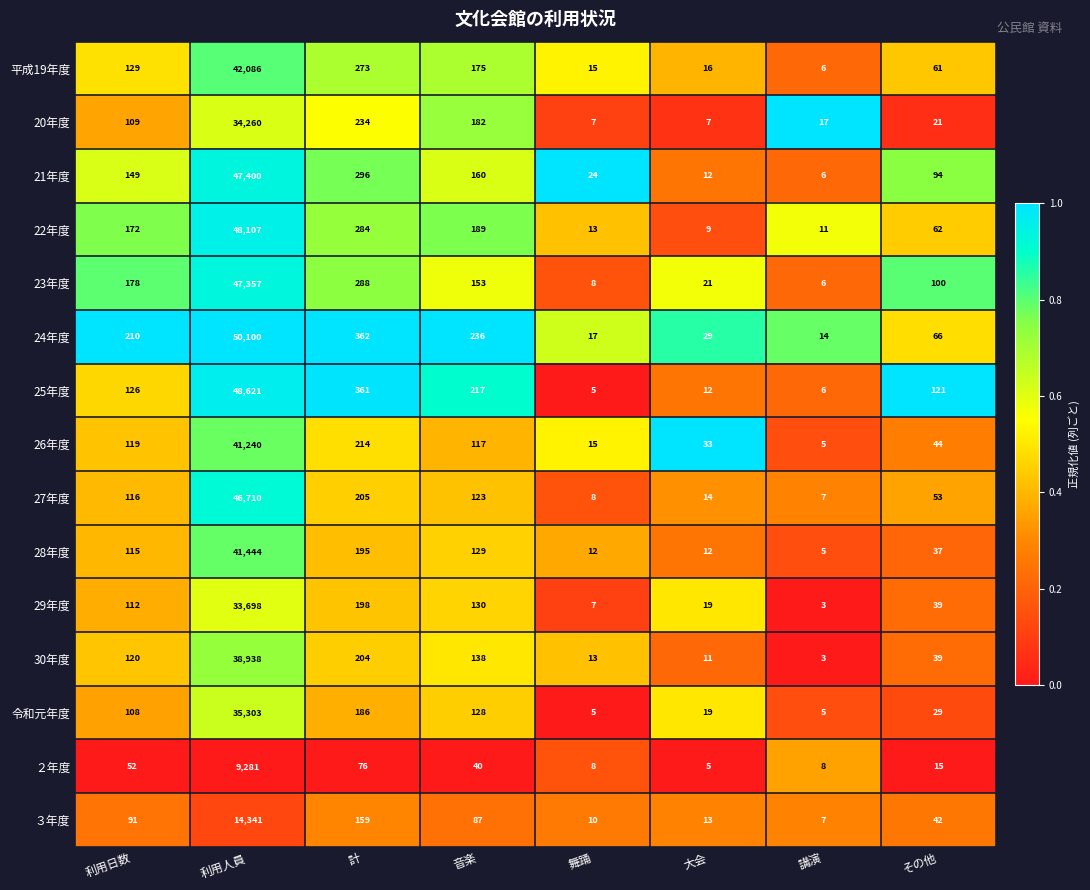

List the labels in order of 24年度 value, smallest first.

講演, 舞踊, 大会, その他, 利用日数, 音楽, 計, 利用人員